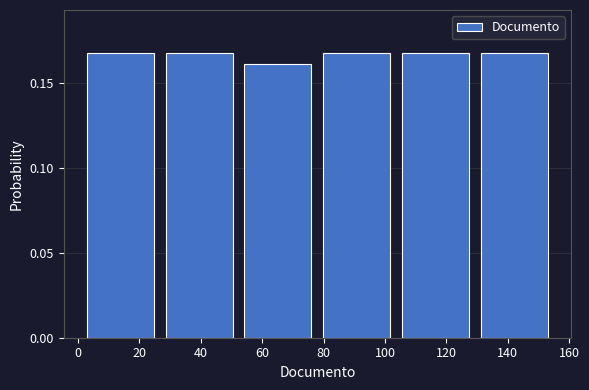

How tall is the bar that spans 78 to 104 on the x-axis? Neither the bar edges nor the heights are printed on the chart, so give them approximately, as read against the axes.

0.17